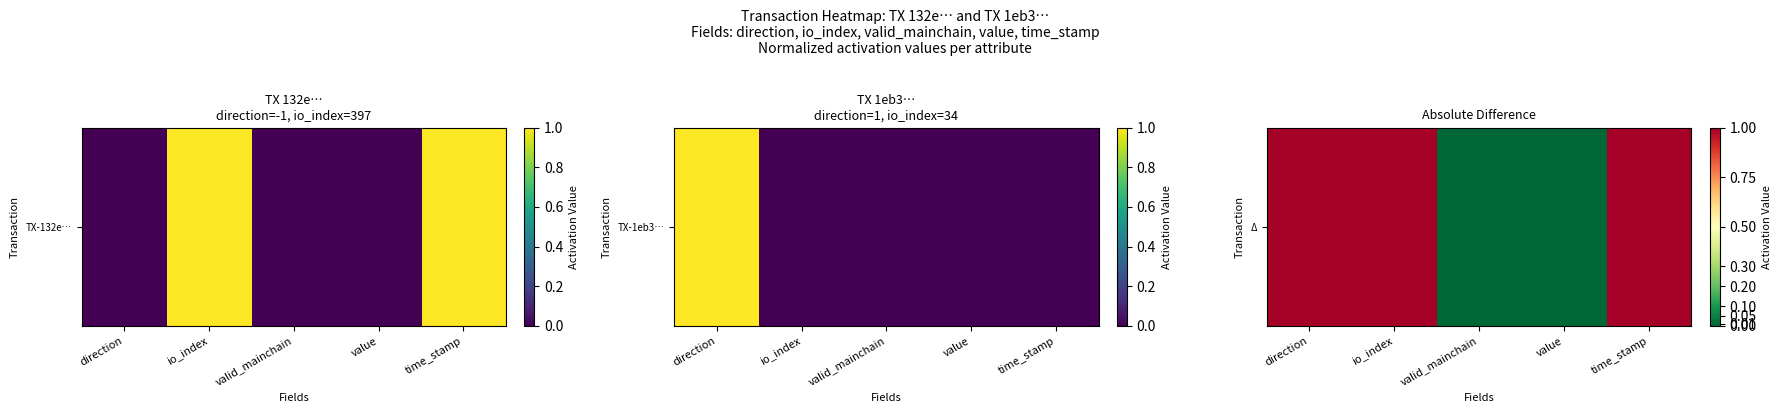

Reading left to right, what are all the values shown in this chart?

direction=1	io_index=1	valid_mainchain=0	value=0	time_stamp=1